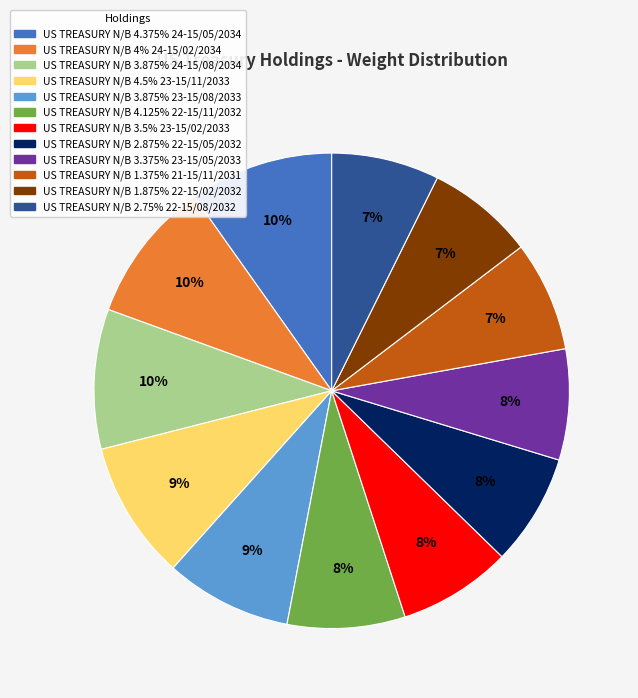

Is the sum of US TREASURY N/B 4.375% 24-15/05/2034 and US TREASURY N/B 3.875% 23-15/08/2033 greater than half?

No